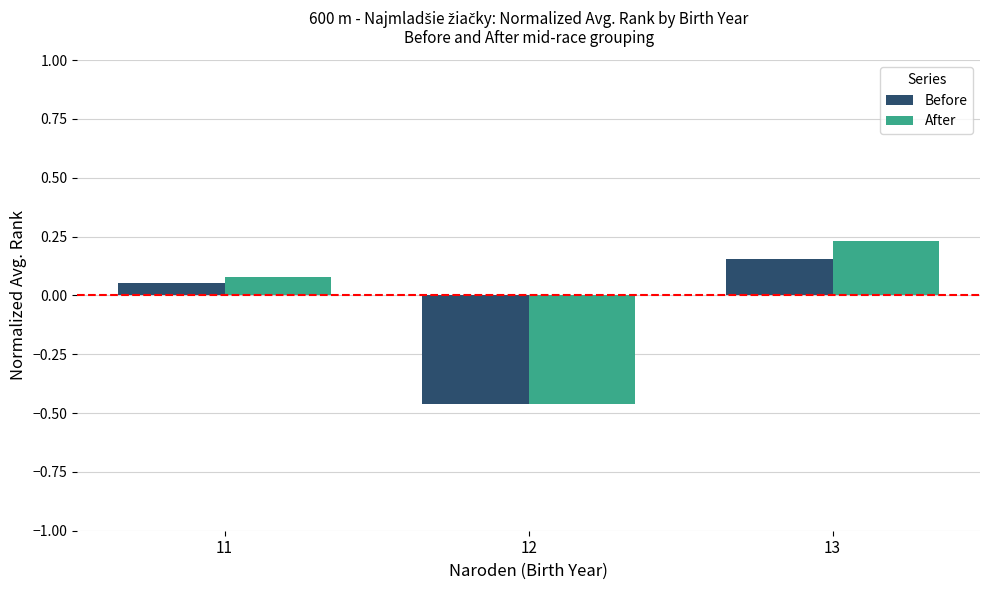

At which category does the chart reach its peak across all series?

13